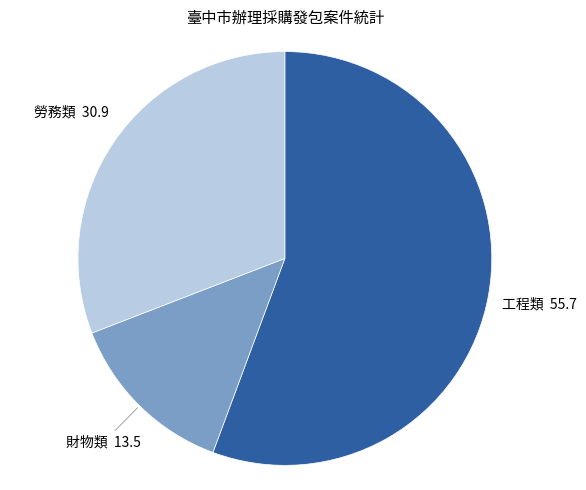

Is the sum of 財物類 and 勞務類 greater than half?

No